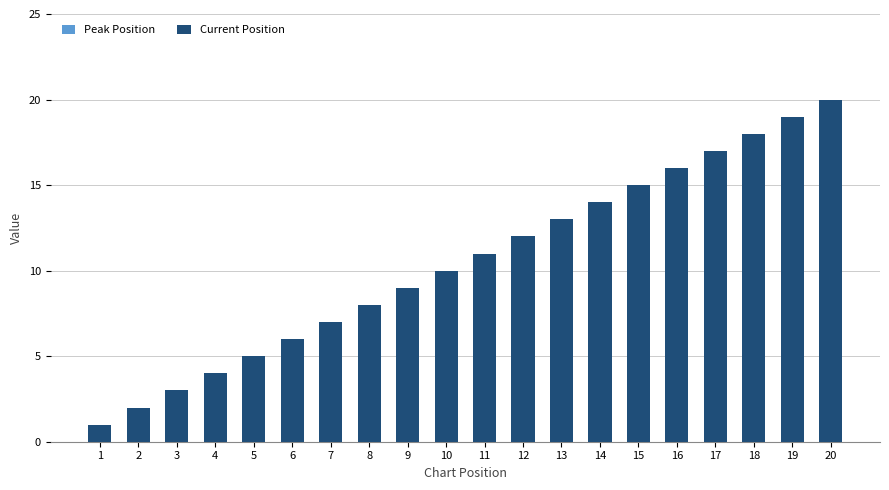

At which category is the sum across all series the highest?

19